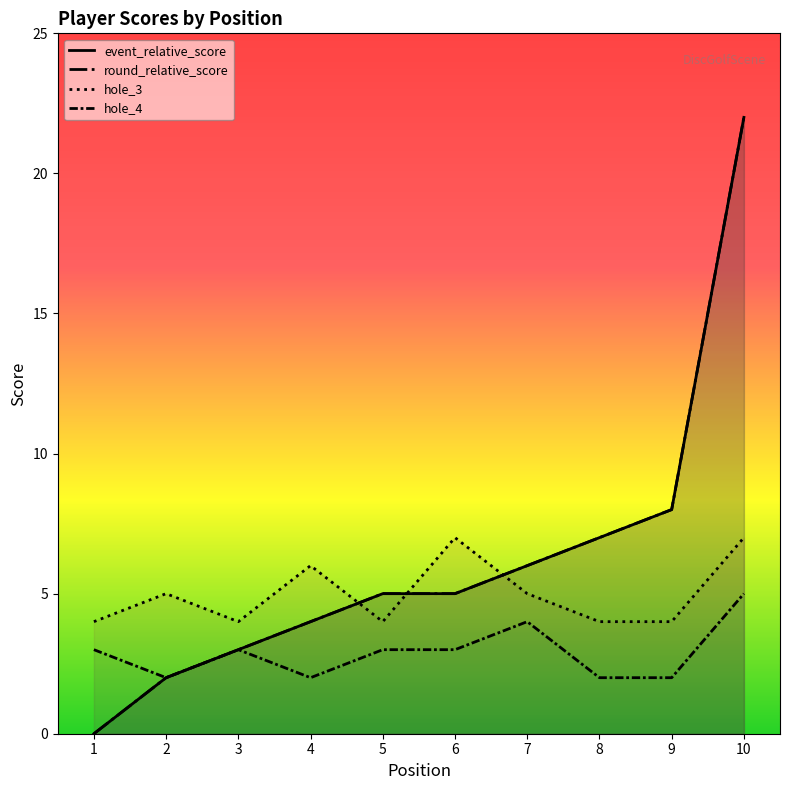

Which series has the largest range (max minus min)?

event_relative_score